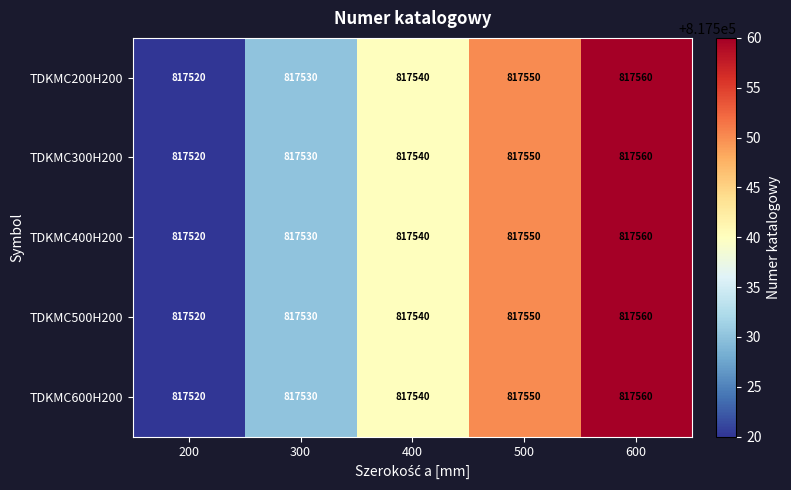

True or false: TDKMC500H200 has a value of 1081503 at 600.

False